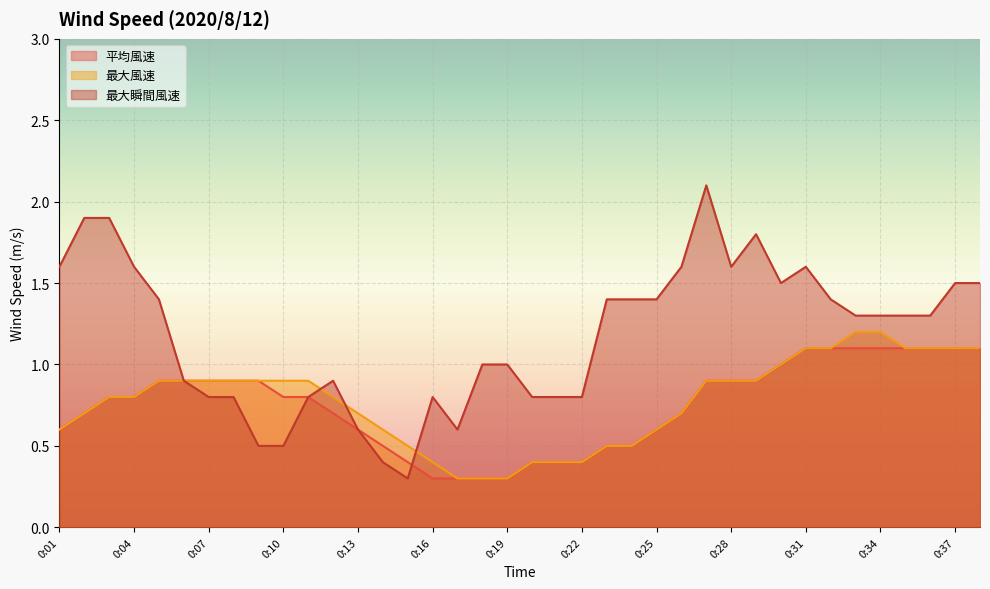

What is the maximum value for 最大風速?

1.2